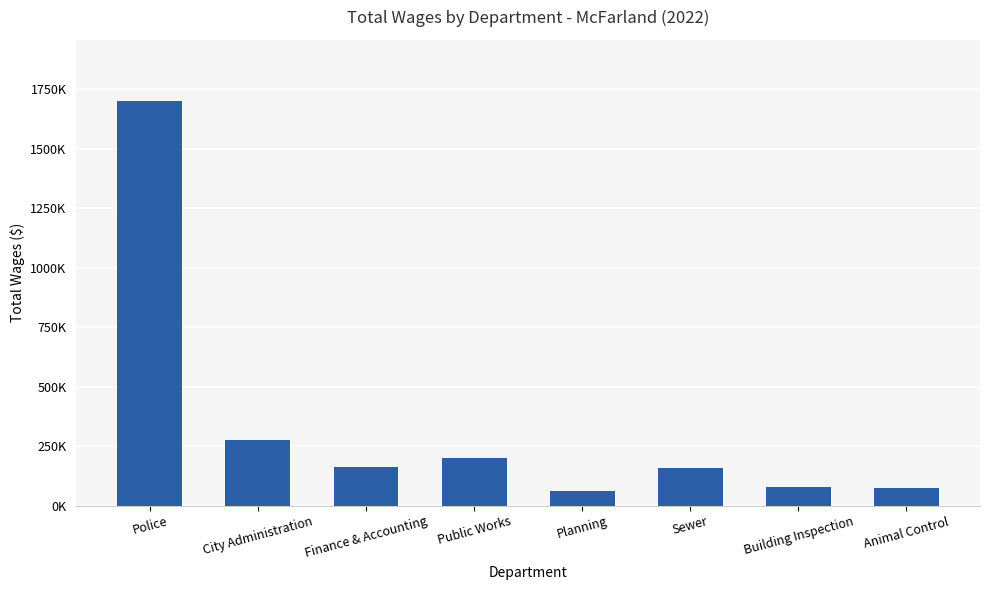

List the labels in order of value, smallest first.

Planning, Animal Control, Building Inspection, Sewer, Finance & Accounting, Public Works, City Administration, Police